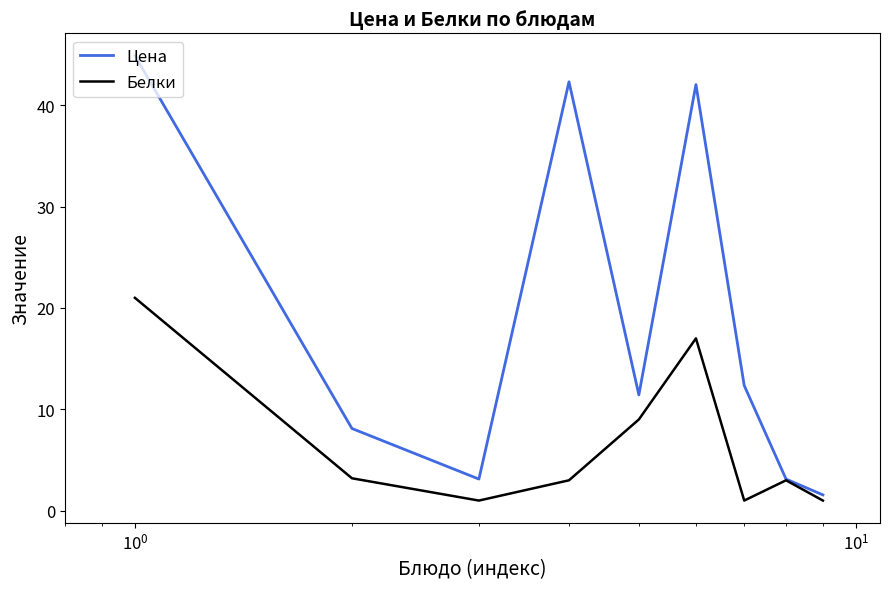

Which series has the largest total across all categories?

Цена